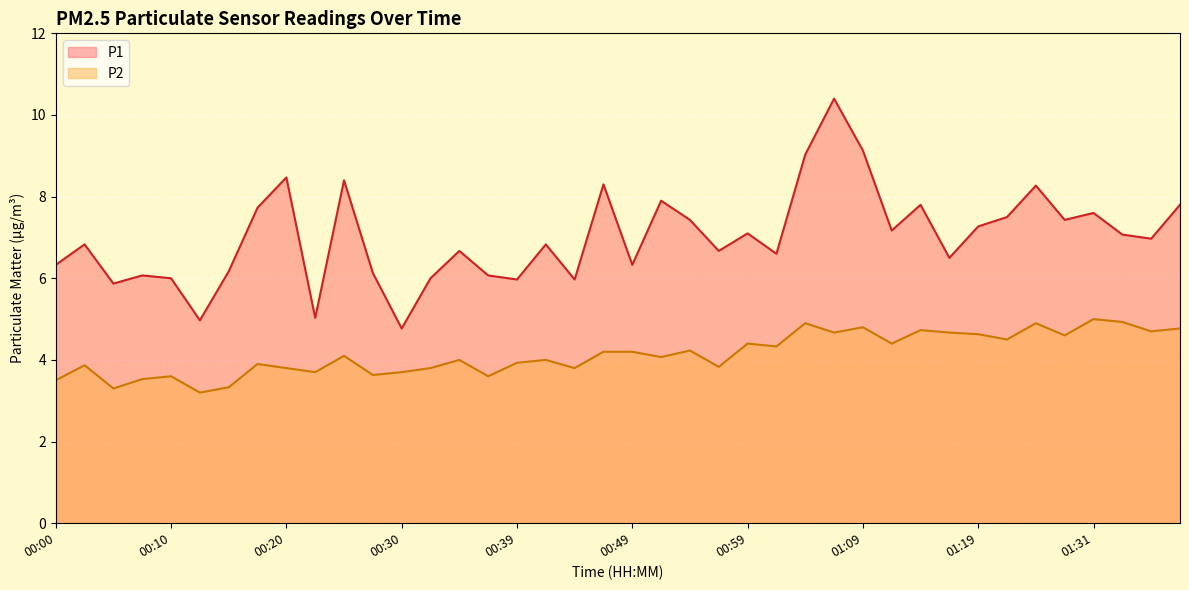

List the series in order of their peak value, highest first.

P1, P2